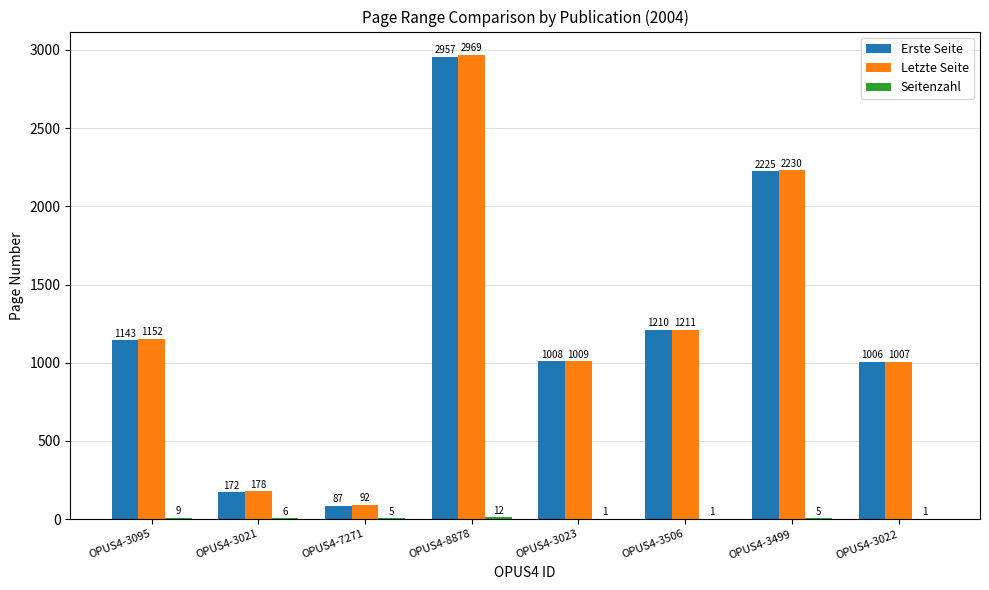

What is the approximate value of Letzte Seite at OPUS4-3506, to the nearest 100?

1200